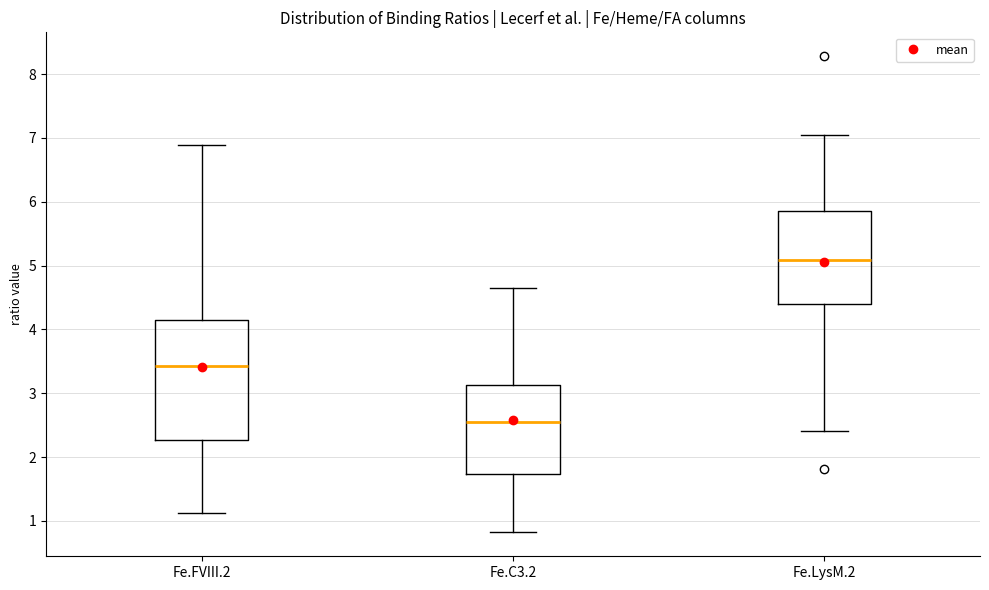

Which box is the tallest, from its lower edge to its upper edge?

Fe.FVIII.2